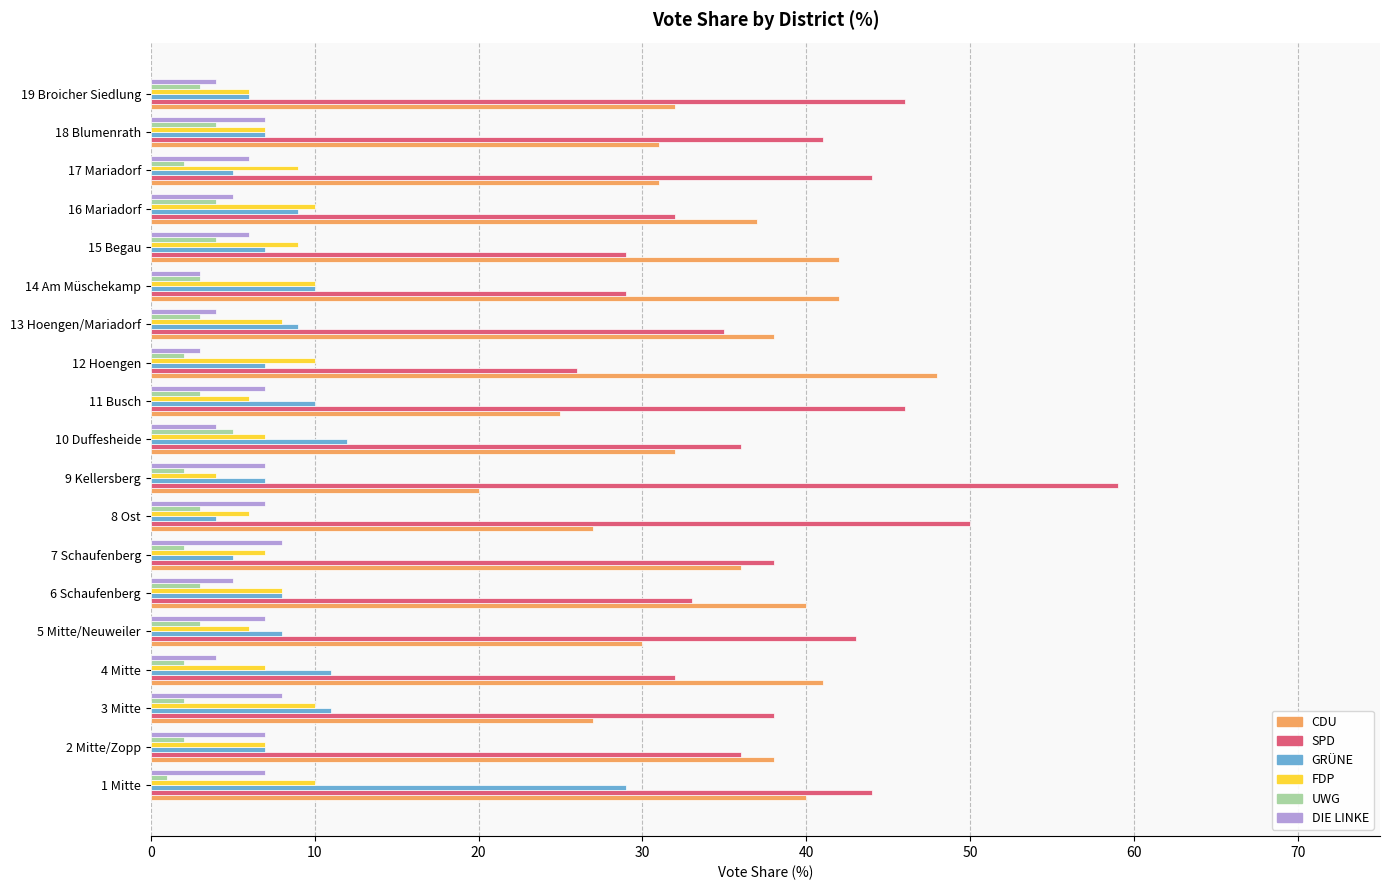

What is the average value of the FDP series?

8